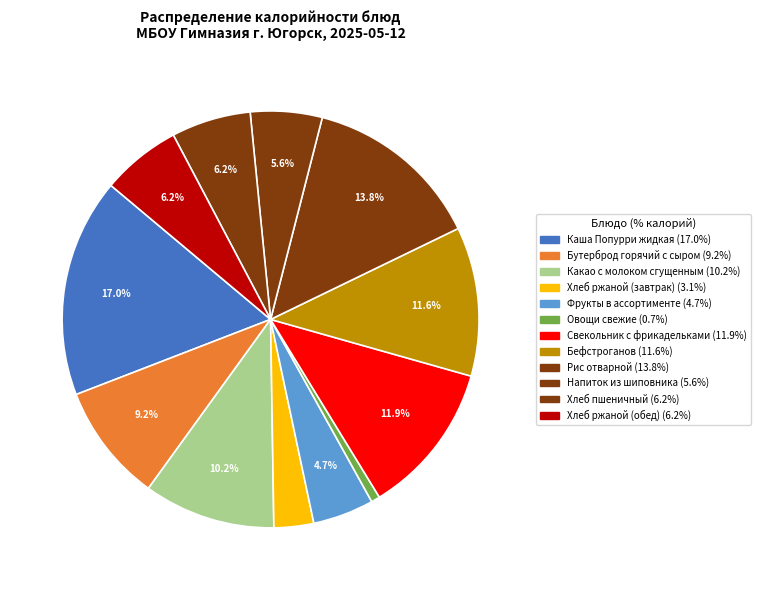

What percentage is the Свекольник с фрикадельками slice, to the nearest percent?

12%